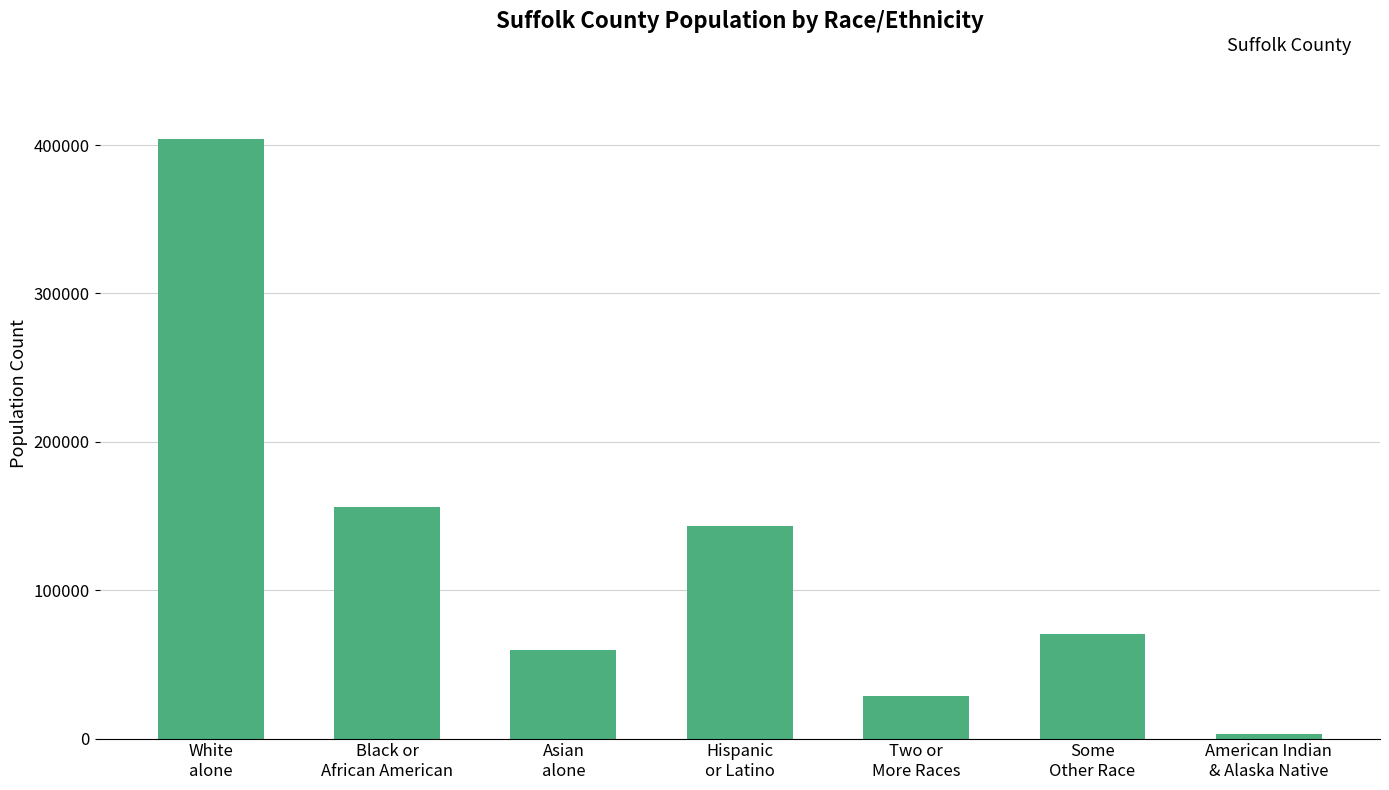

List the labels in order of value, largest first.

White
alone, Black or
African American, Hispanic
or Latino, Some
Other Race, Asian
alone, Two or
More Races, American Indian
& Alaska Native